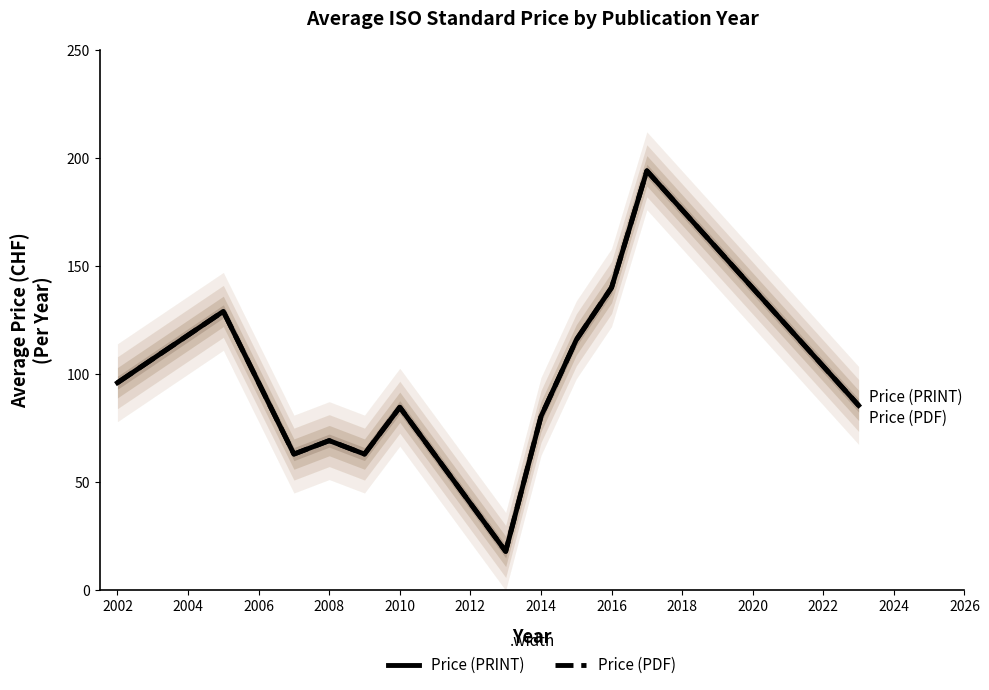

At how many categories does at least one series exceed 185?

1